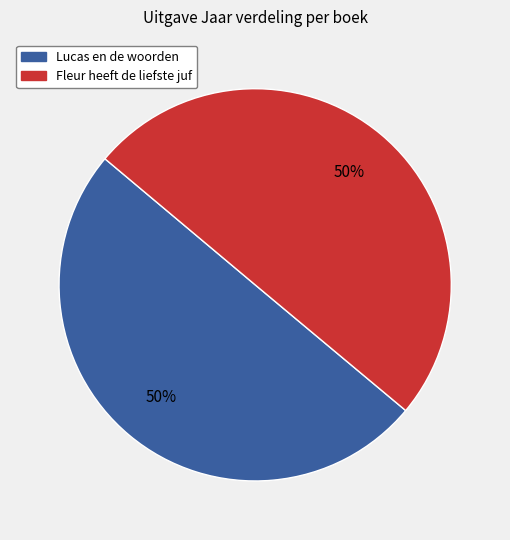

Is the sum of Fleur heeft de liefste juf and Lucas en de woorden greater than half?

Yes